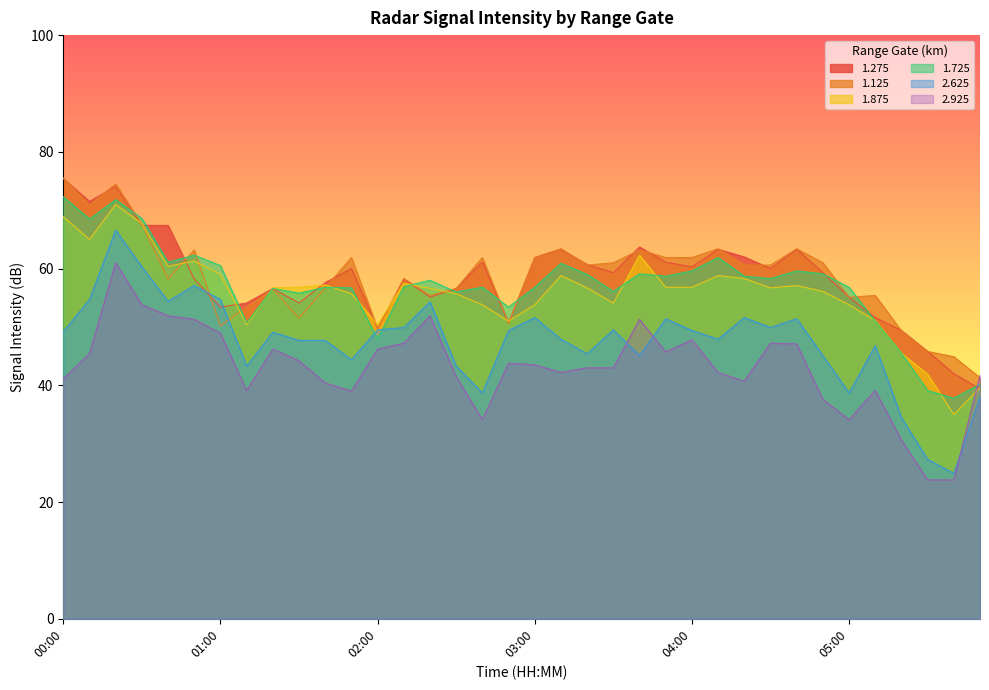

True or false: 1.125 has more than 2 interior local peaks.

True